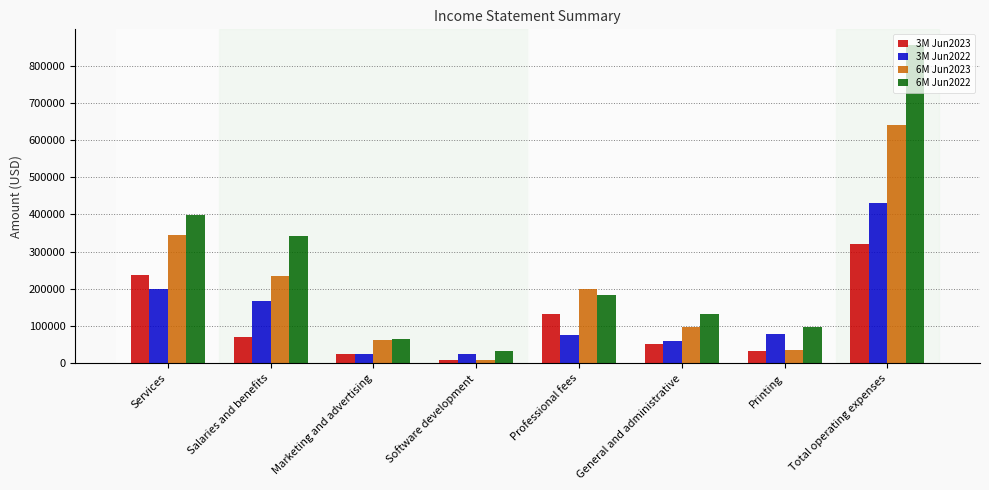

Rank the series by their maximum value, from lowest to highest.

3M Jun2023, 3M Jun2022, 6M Jun2023, 6M Jun2022